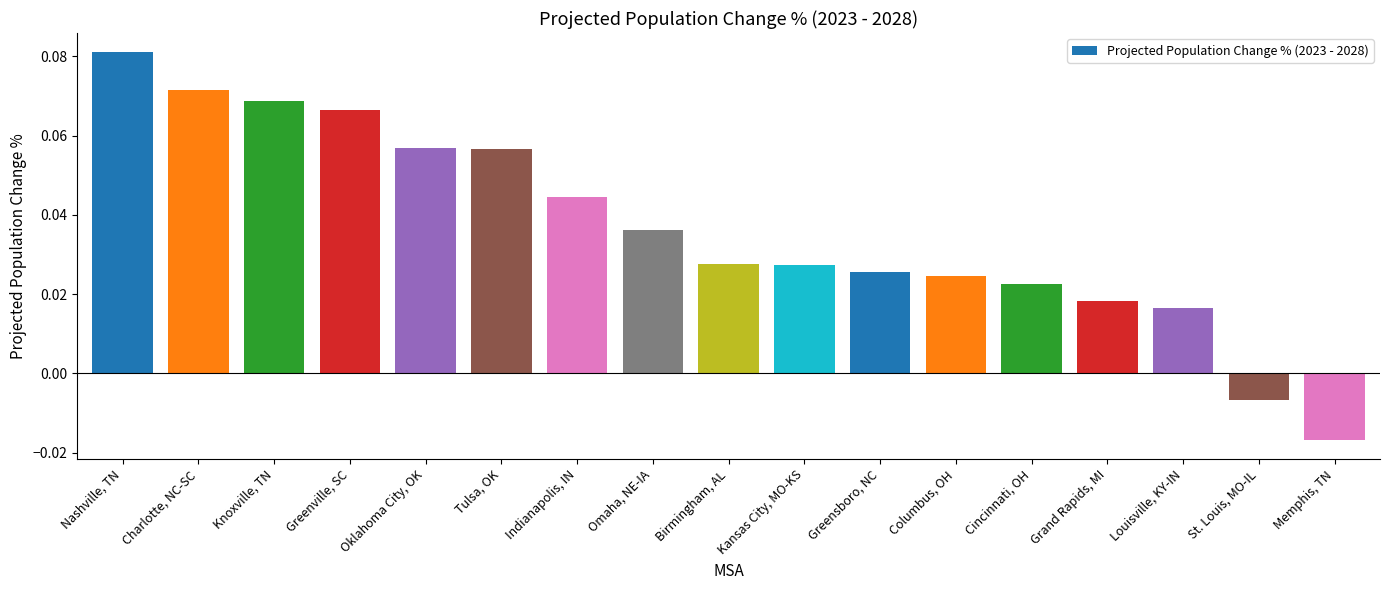

Which label corresponds to the largest value in the chart?

Nashville, TN